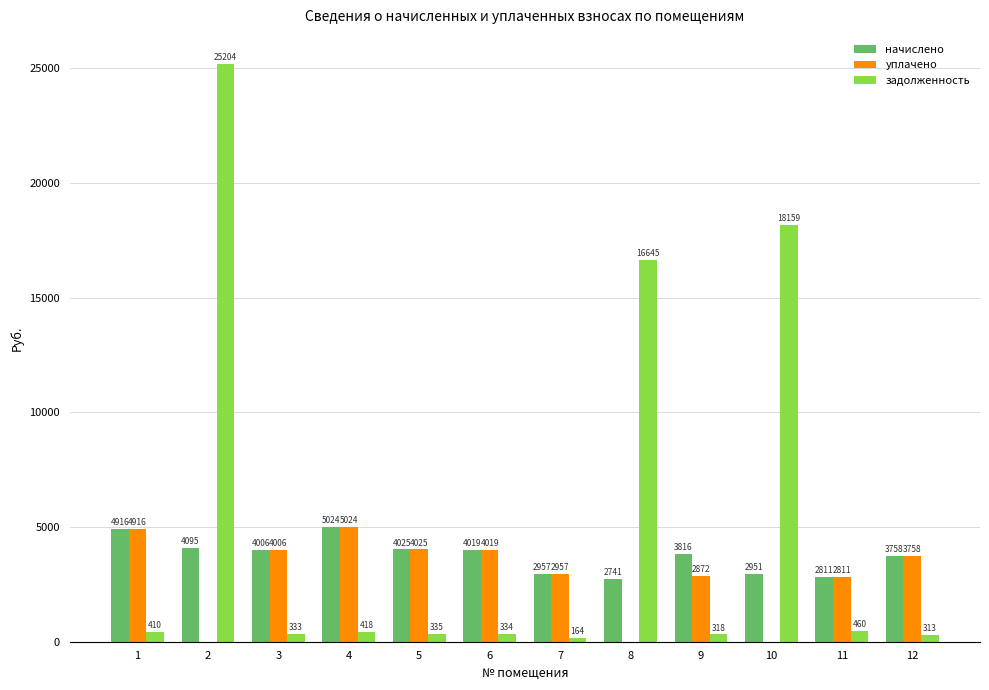

True or false: начислено has a value of 1421.9 at 7.

False